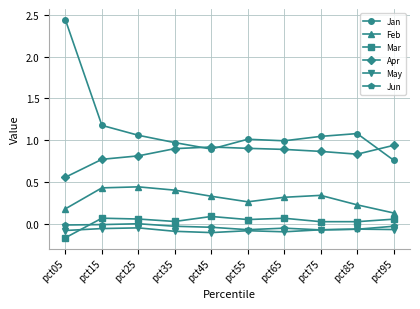

Which series has the largest total across all categories?

Jan